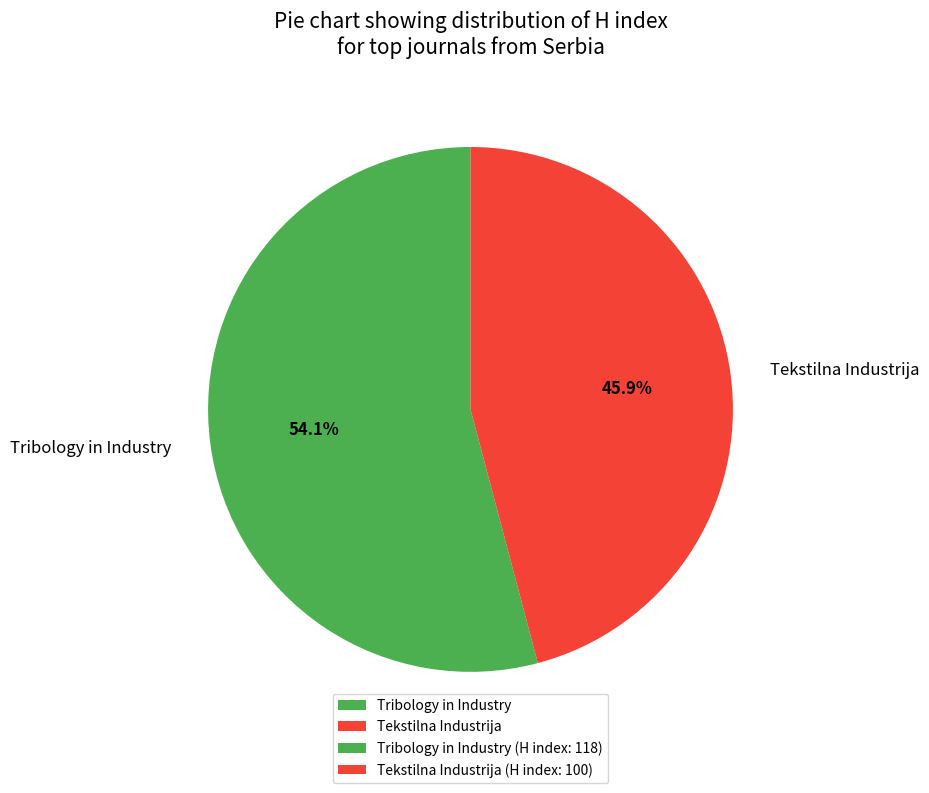

Does Tekstilna Industrija represent more than half of the total?

No